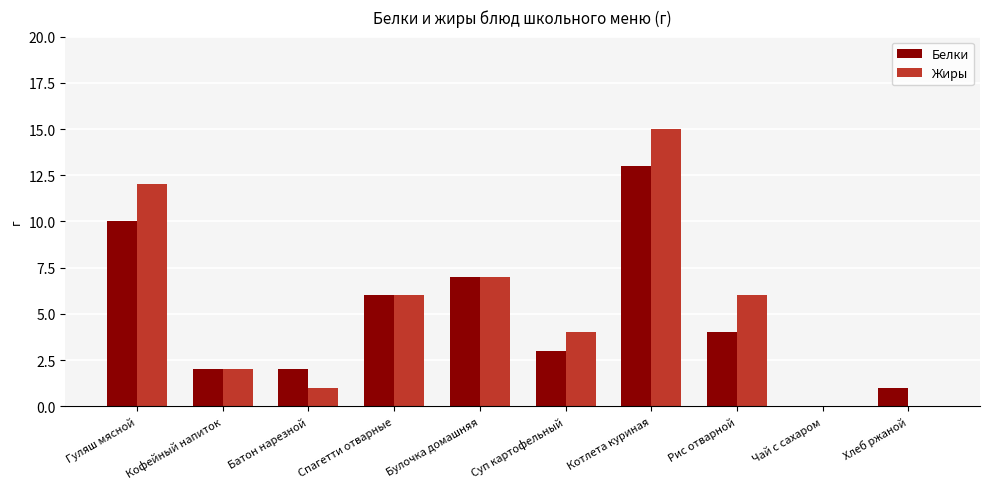

Between Батон нарезной and Суп картофельный, which series saw the biggest shift?

Жиры